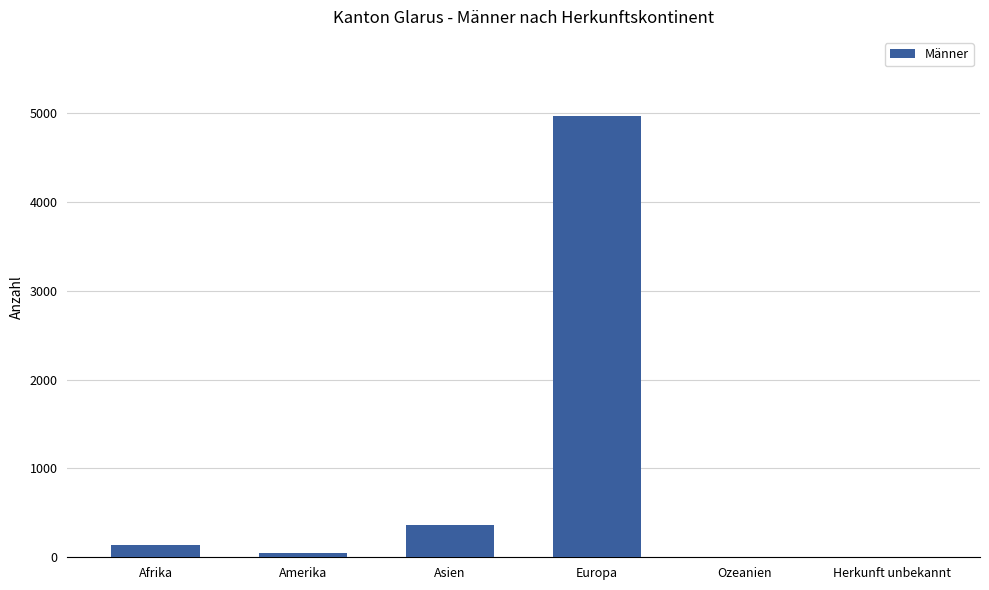

Which has a higher value, Amerika or Europa?

Europa